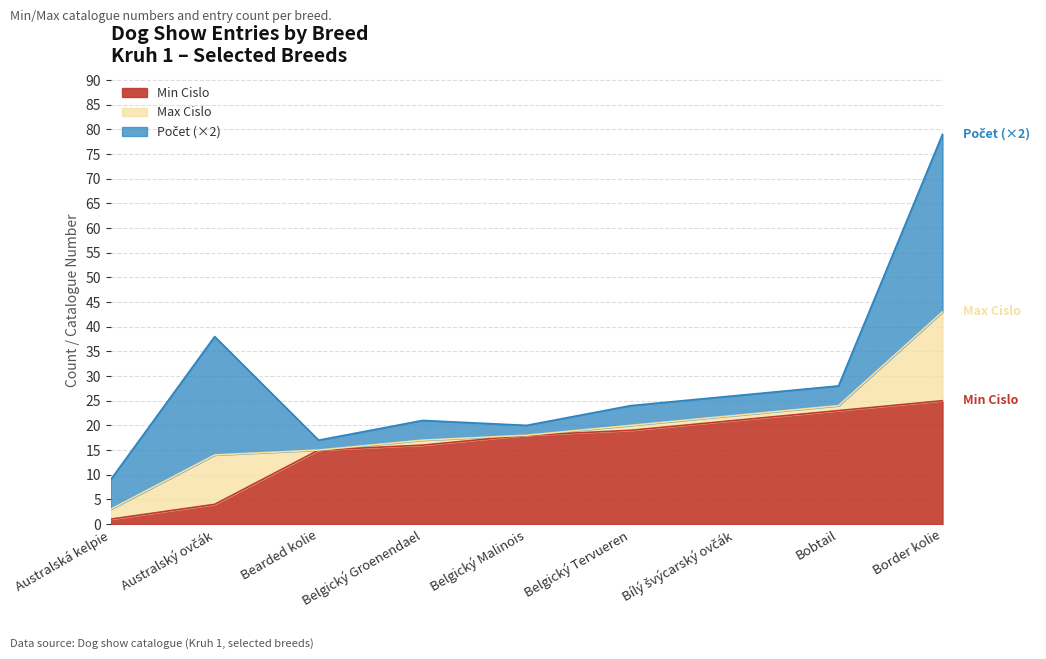

What is the label of the 5th point from the right?

Belgický Malinois